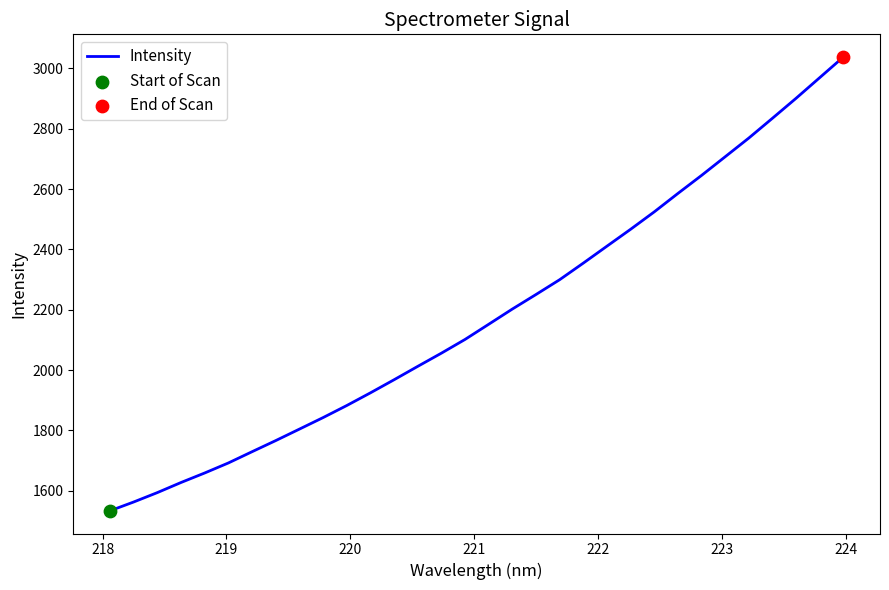

What is the maximum value shown in the chart?

3037.4